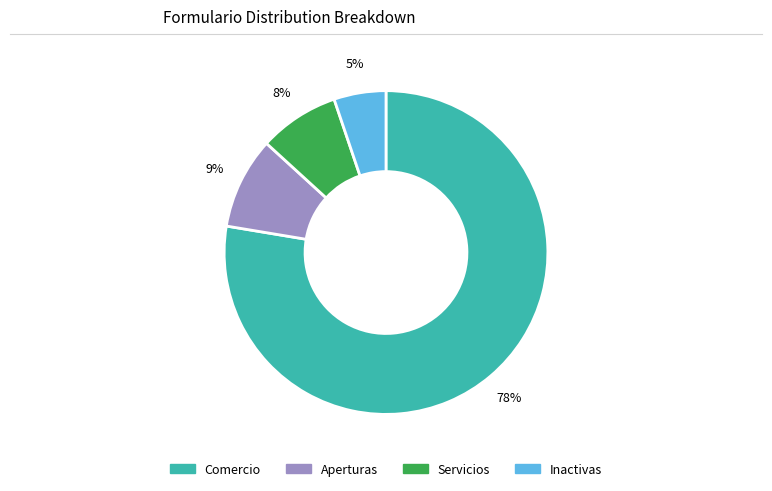

To the nearest percent, what portion does Servicios represent?

8%